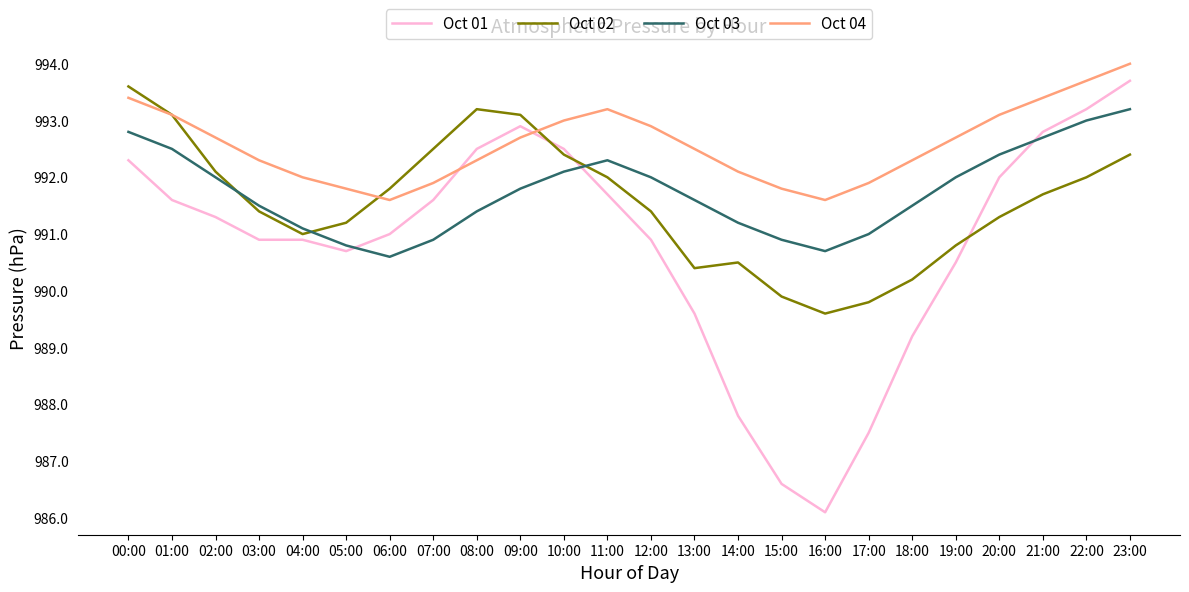

True or false: Oct 01 has more than 0 points higher than both neighbors.

True